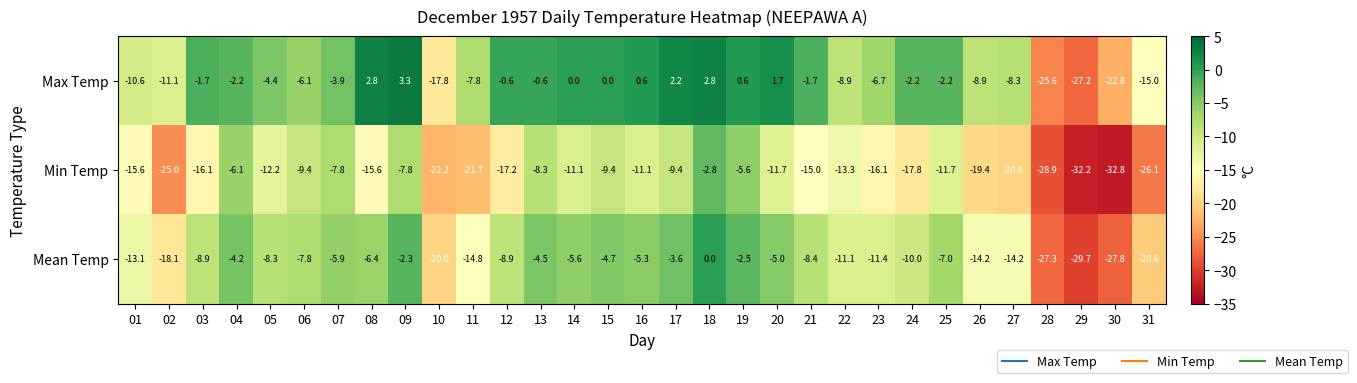

List the series in order of their overall mean, highest first.

Max Temp, Mean Temp, Min Temp